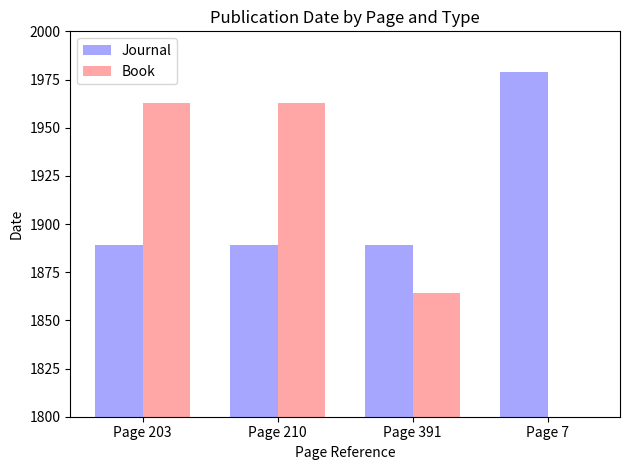

True or false: Journal has a value of 2869 at Page 210.

False